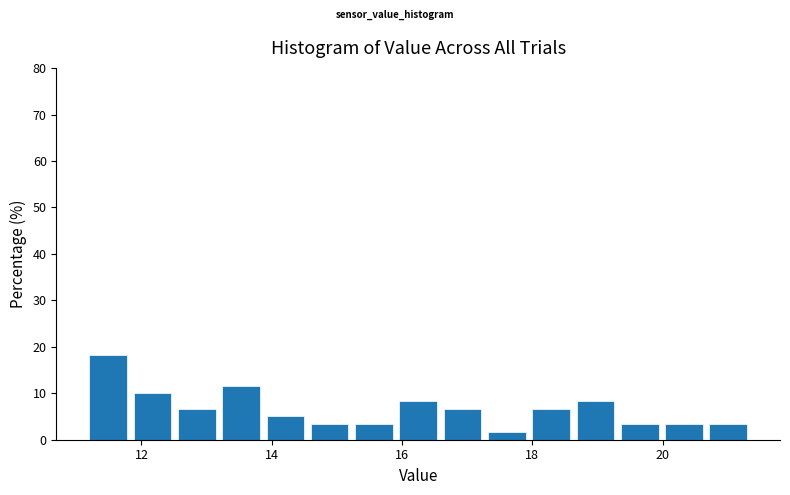

Read against the x-axis, roughly where is the centre of the tallest bar?

11.4